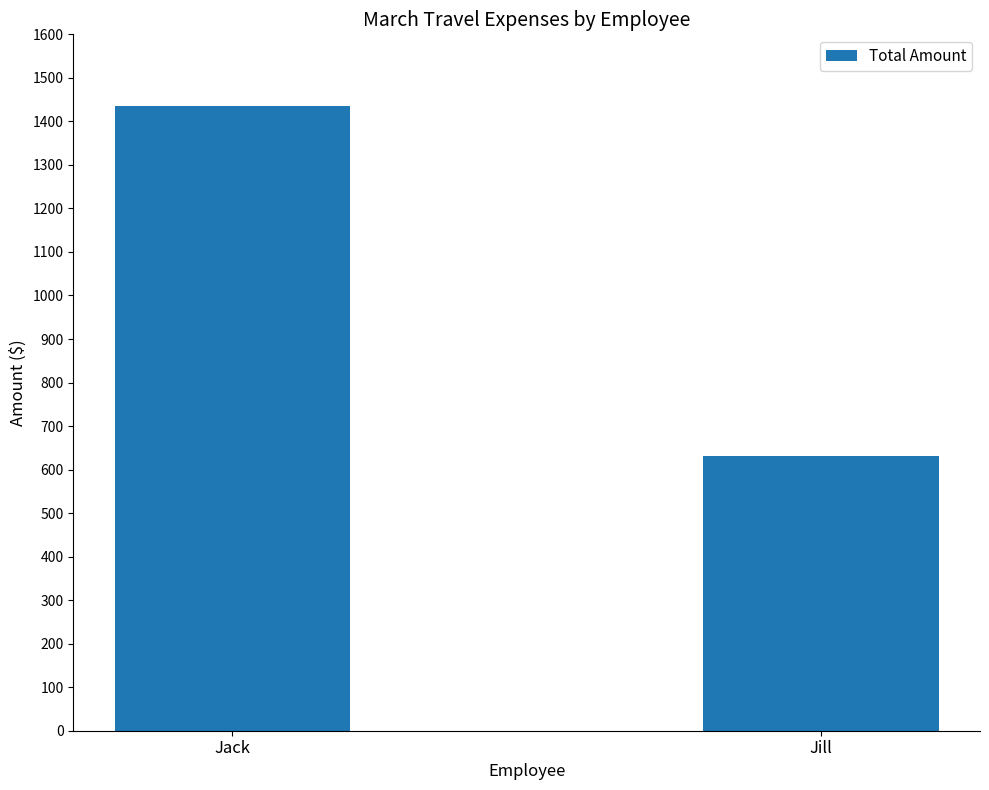

What is the difference between the maximum and minimum values?

804.0